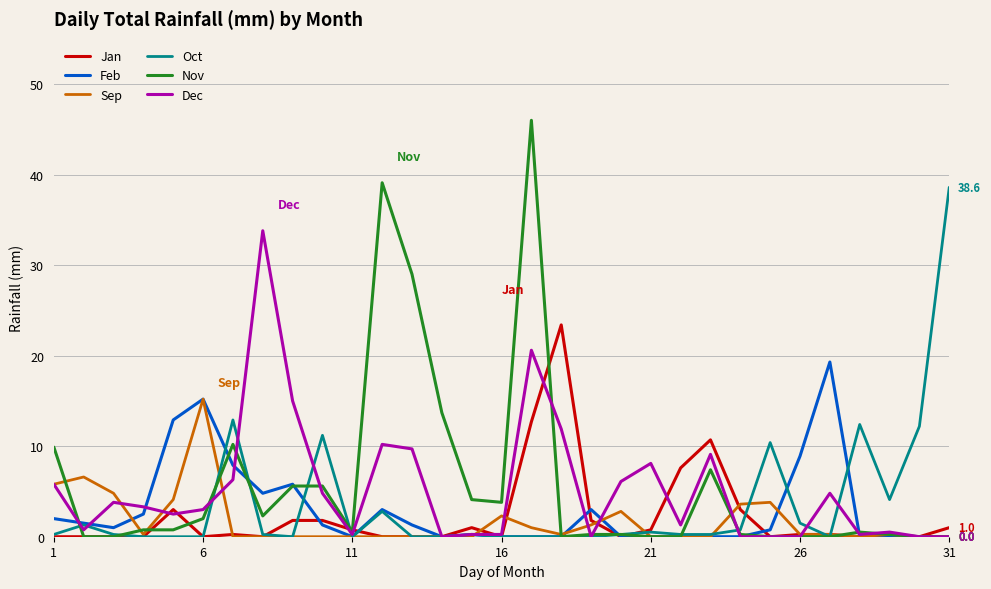

What is the greatest value displayed?

46.0